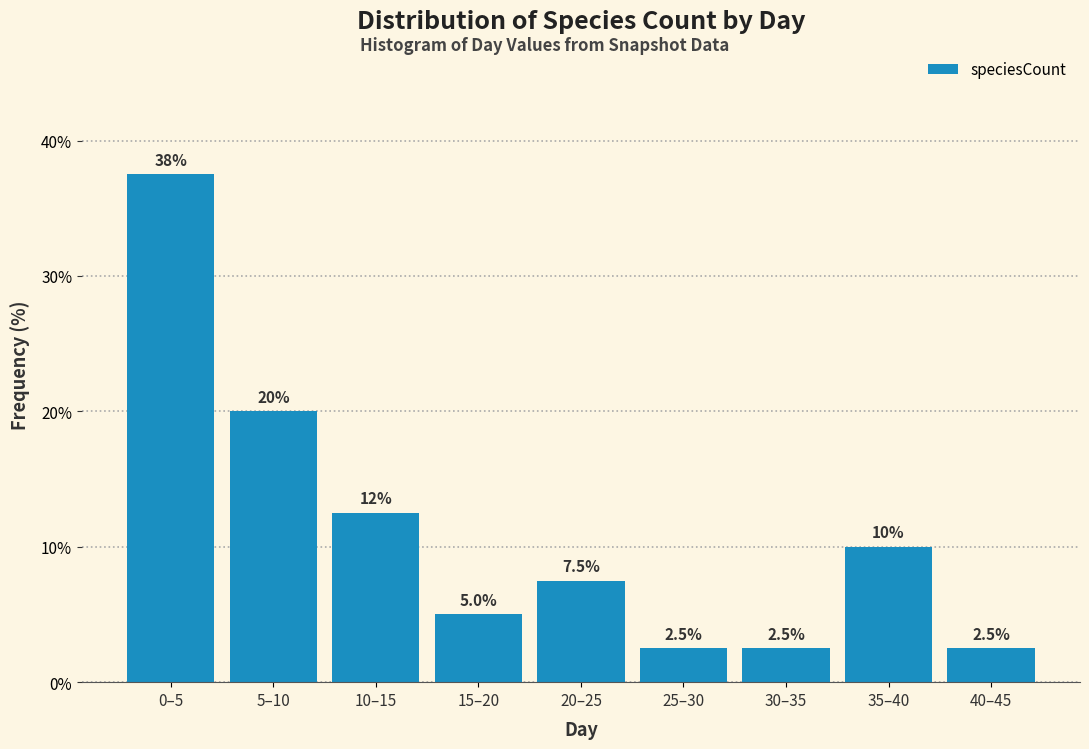

Reading right to left, transcribe all the data shown in this chart.

2.5	10.0	2.5	2.5	7.5	5.0	12.5	20.0	37.5